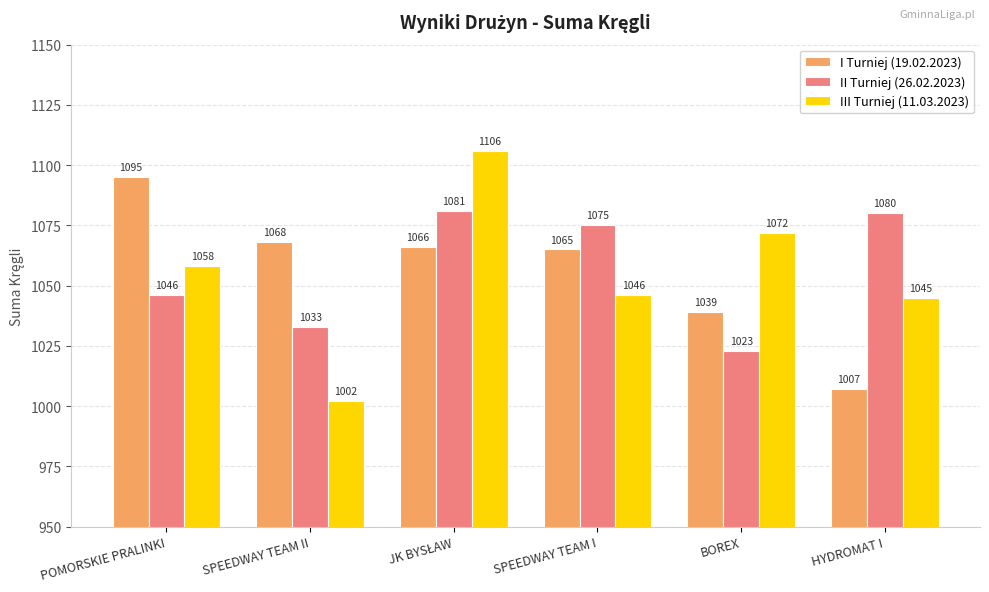

Which label corresponds to the smallest value in the chart?

SPEEDWAY TEAM II